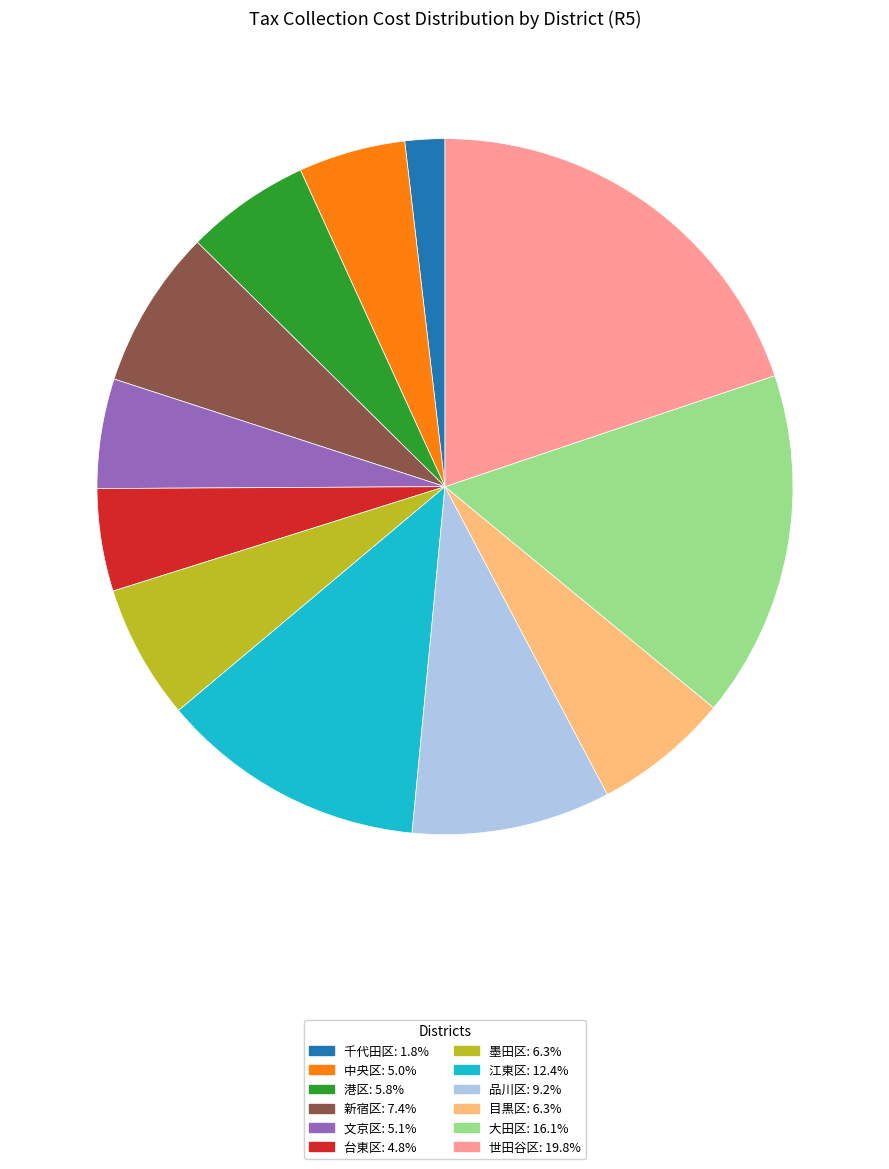

Combined, do 大田区 and 千代田区 account for over 50%?

No